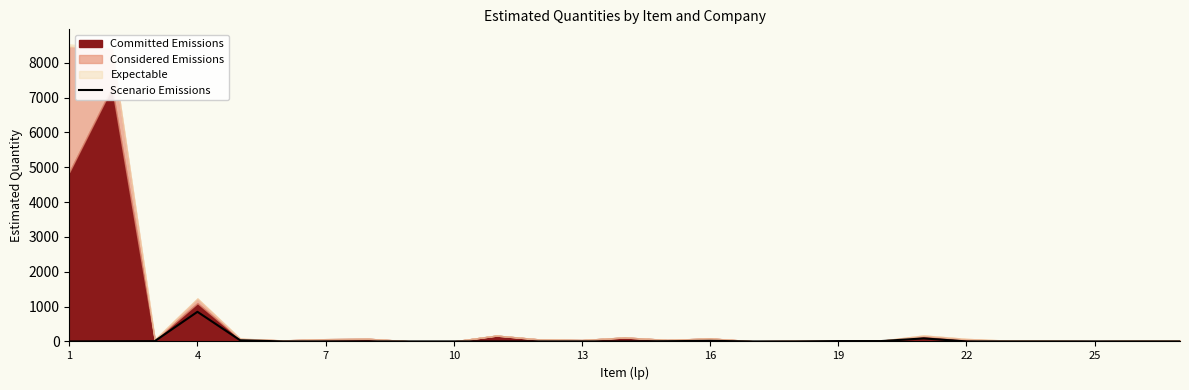

The chart shows a value of 3 at 14. True or false?

False